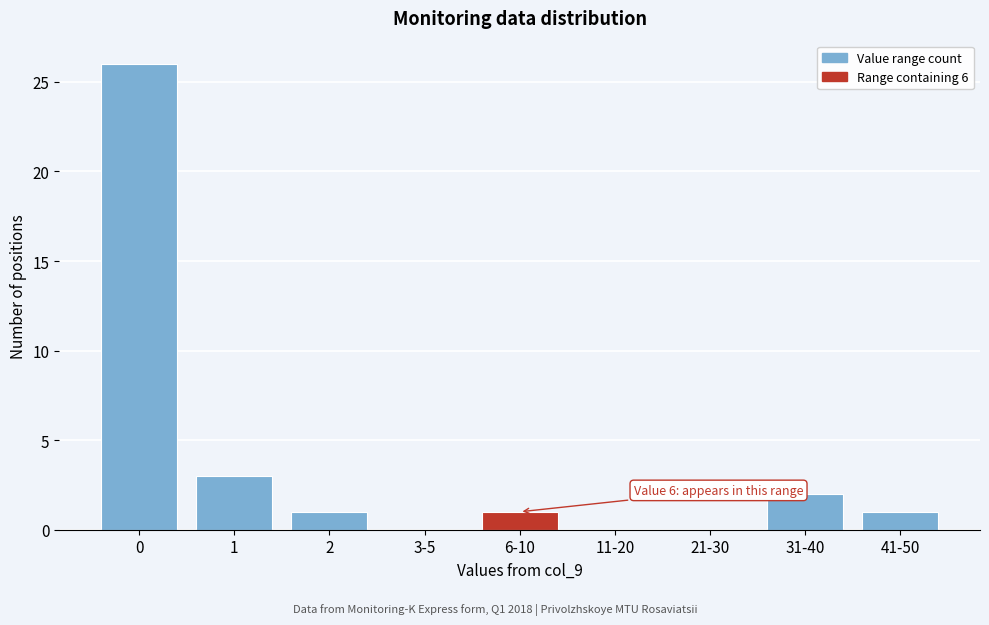

Reading right to left, transcribe all the data shown in this chart.

41-50=1	31-40=2	21-30=0	11-20=0	6-10=1	3-5=0	2=1	1=3	0=26